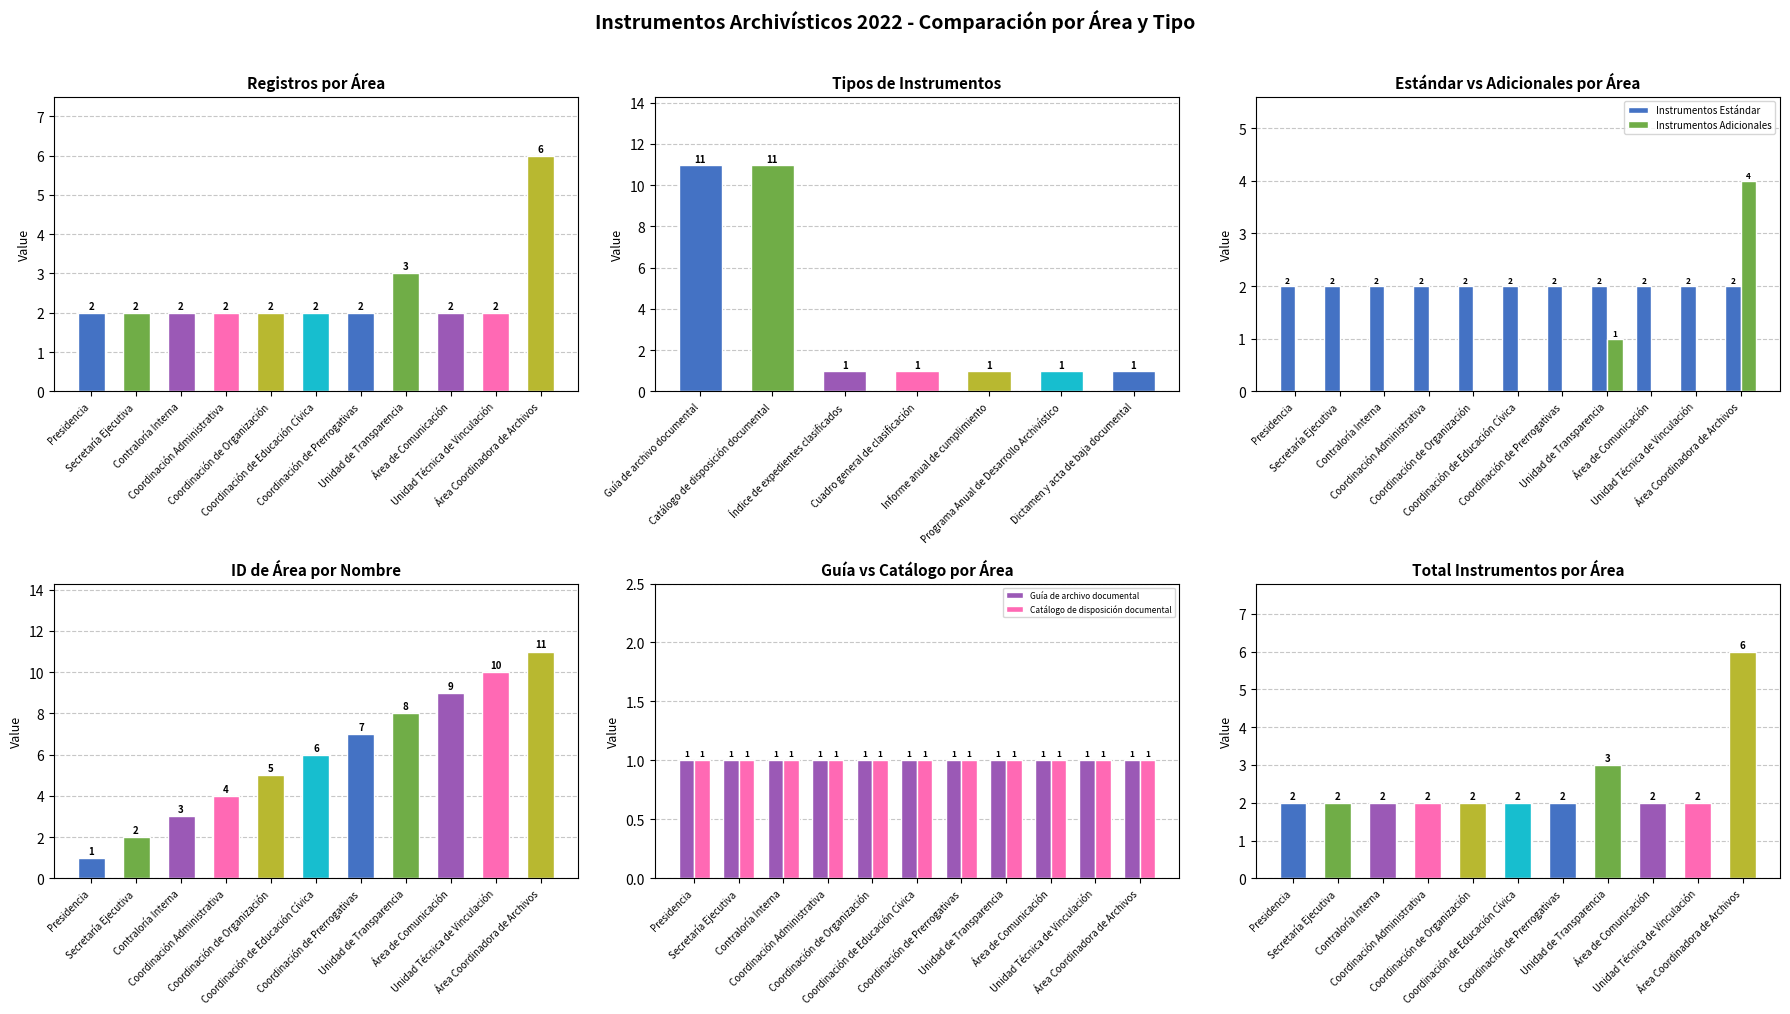

What is the greatest value displayed?

11